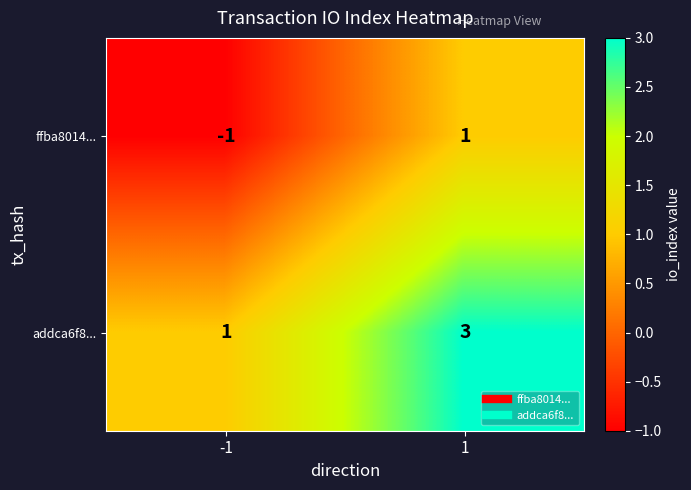

Reading left to right, list all the values displayed in this chart.

ffba8014...: -1	1
addca6f8...: 1	3